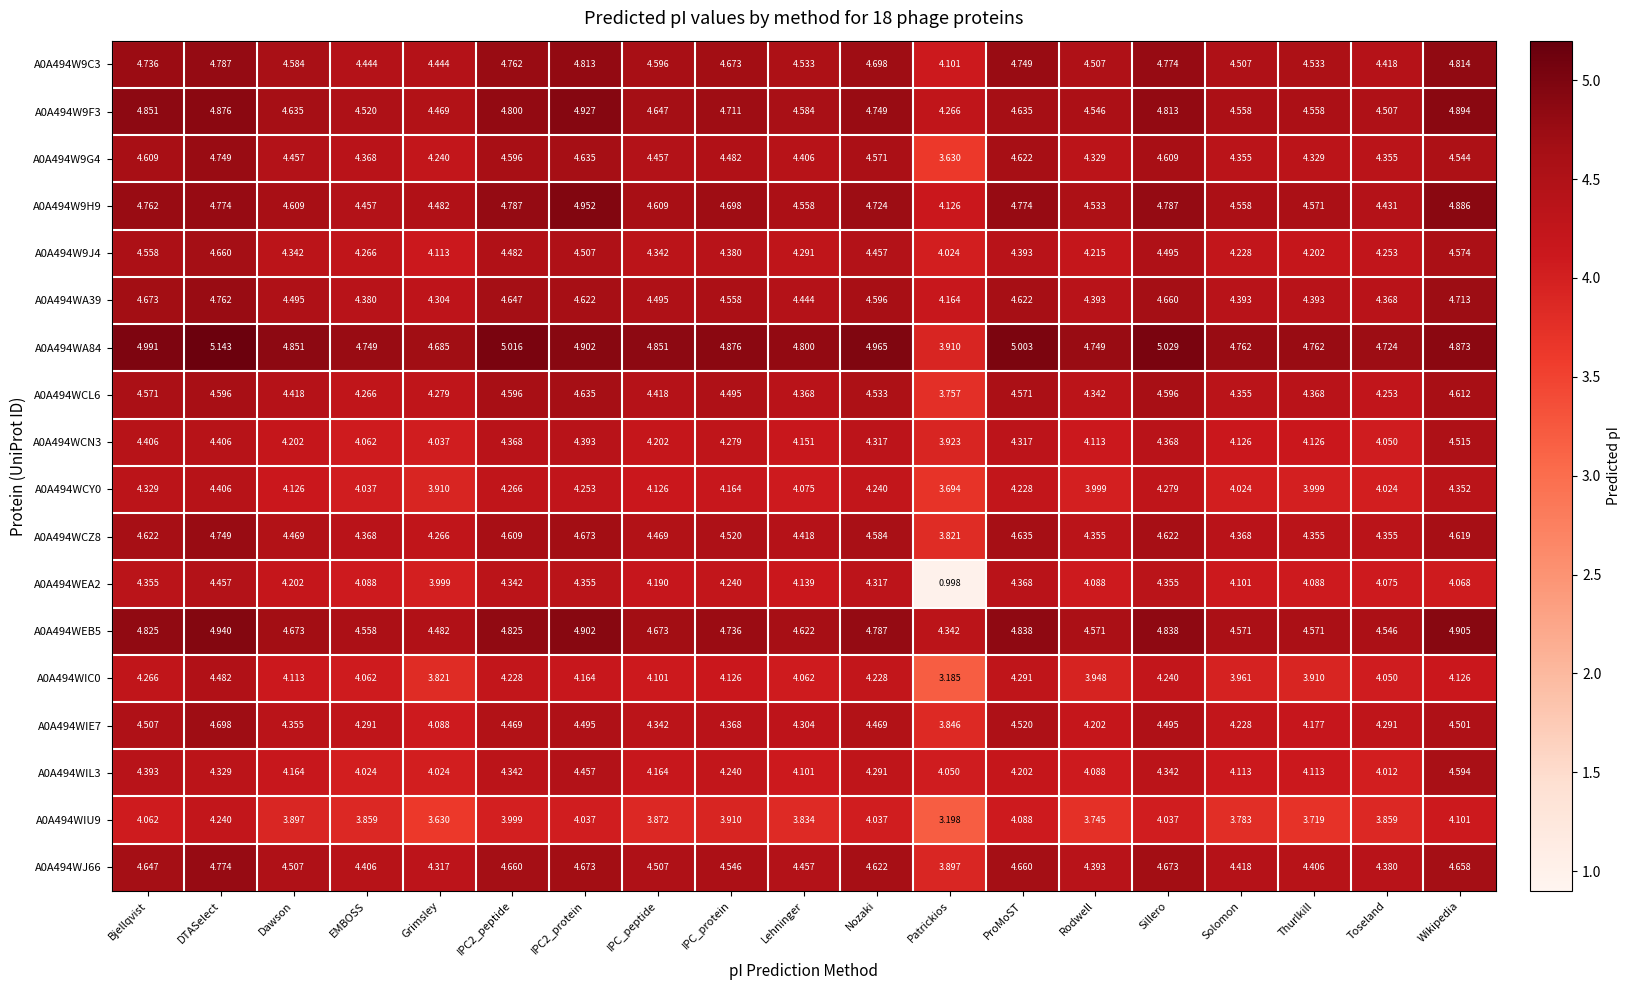

Rank the series at Patrickios from highest to lowest value.

A0A494WEB5, A0A494W9F3, A0A494WA39, A0A494W9H9, A0A494W9C3, A0A494WIL3, A0A494W9J4, A0A494WCN3, A0A494WA84, A0A494WJ66, A0A494WIE7, A0A494WCZ8, A0A494WCL6, A0A494WCY0, A0A494W9G4, A0A494WIU9, A0A494WIC0, A0A494WEA2